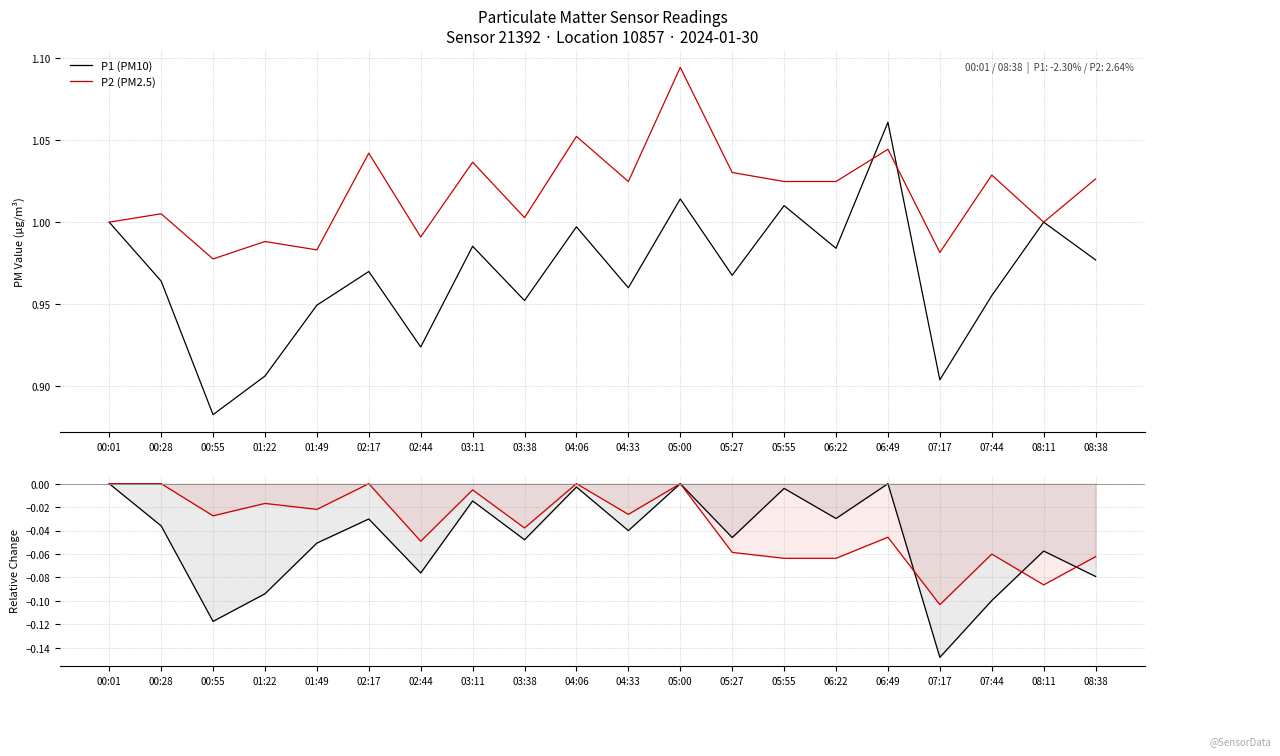

At which label is P1 drawdown closest to 0?

00:01